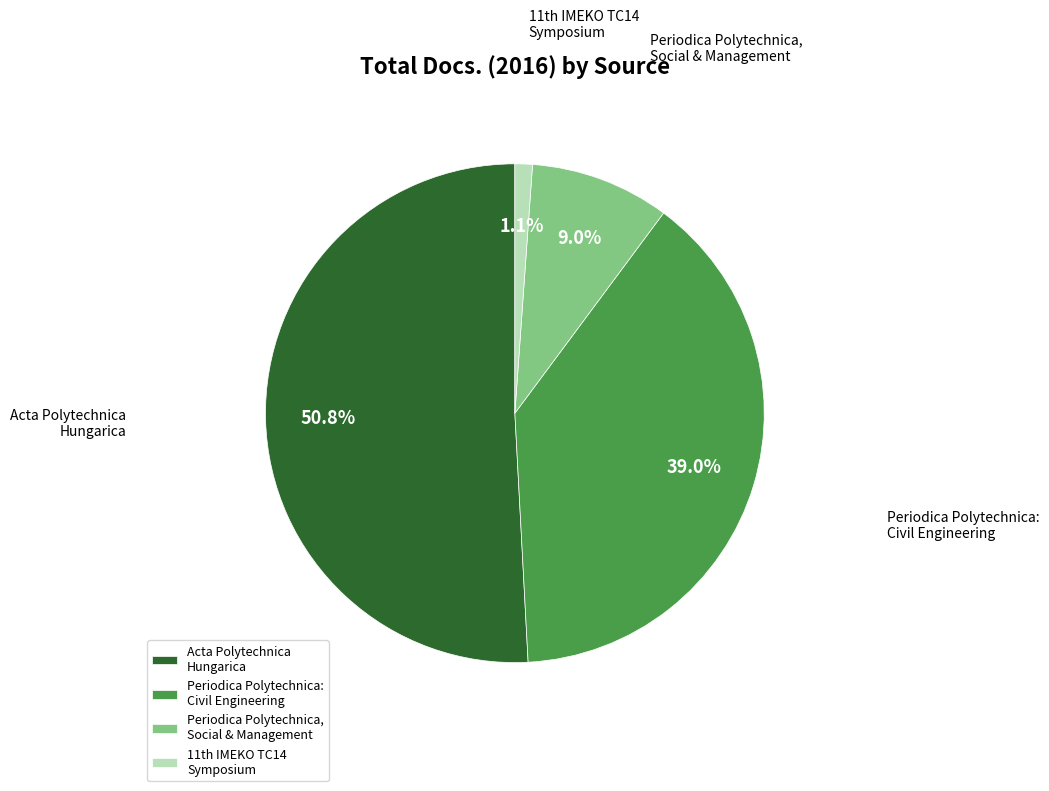

What is the majority slice?

Acta Polytechnica Hungarica